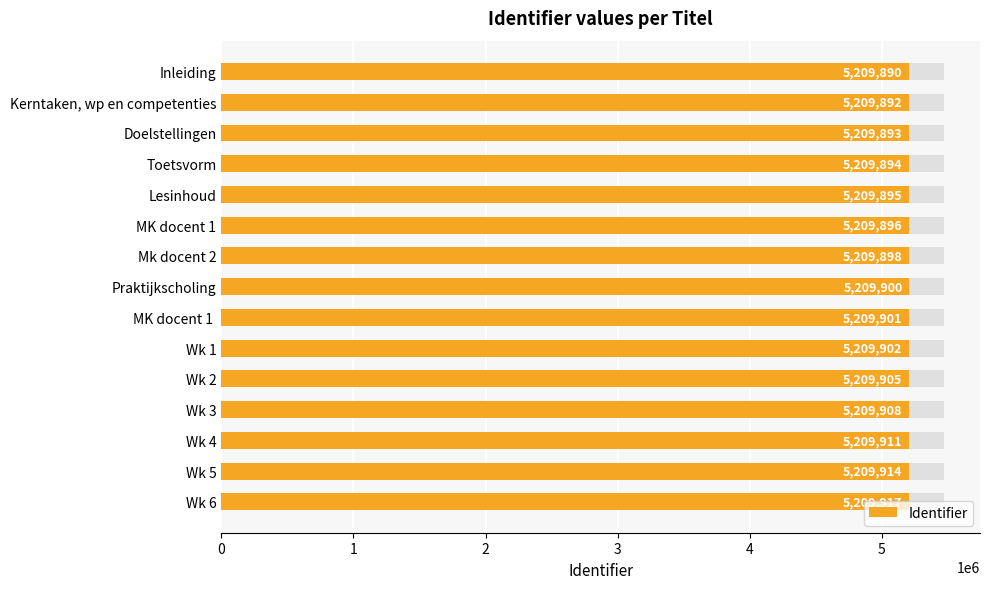

Reading left to right, transcribe all the data shown in this chart.

5209890	5209892	5209893	5209894	5209895	5209896	5209898	5209900	5209901	5209902	5209905	5209908	5209911	5209914	5209917